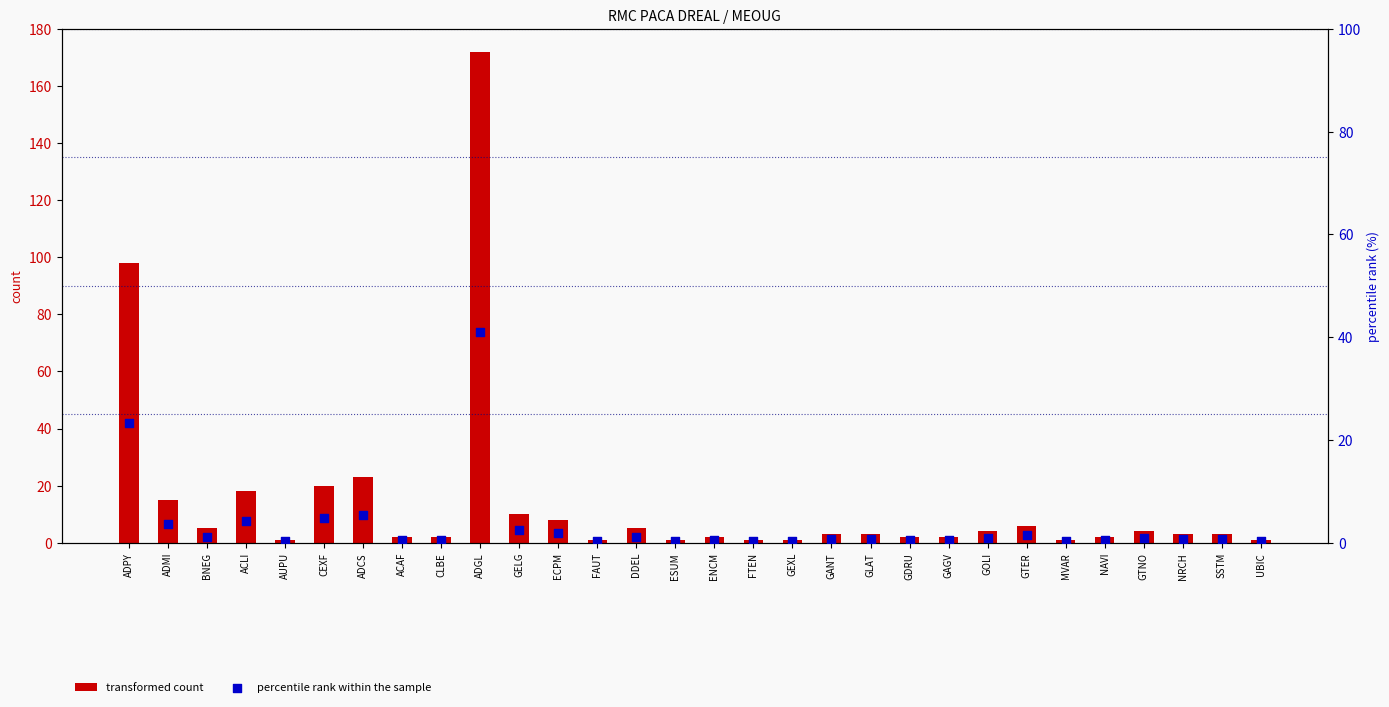

What is the total value across all series at CEXF?

24.8